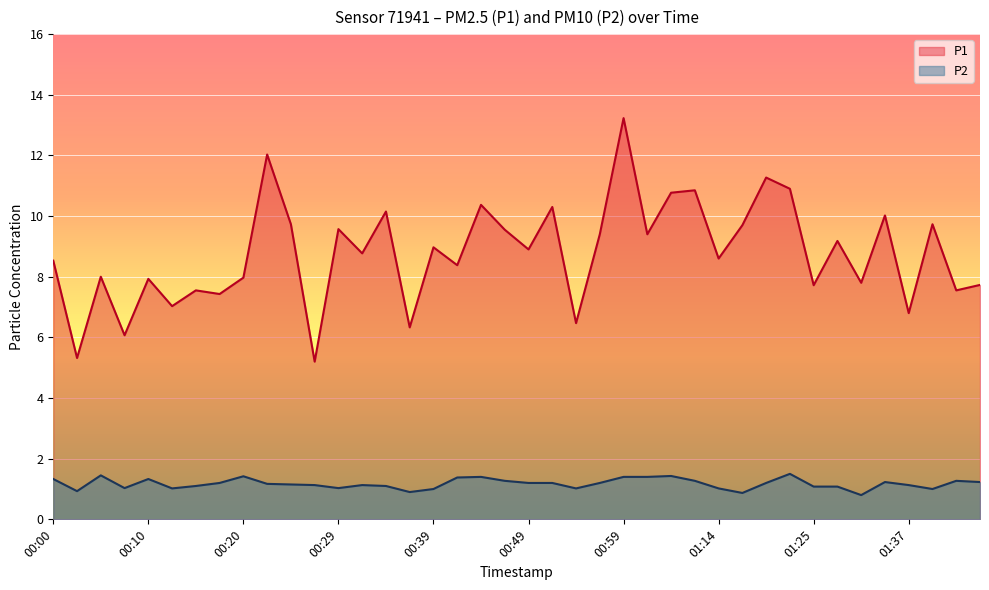

Which label corresponds to the smallest value in the chart?

01:29